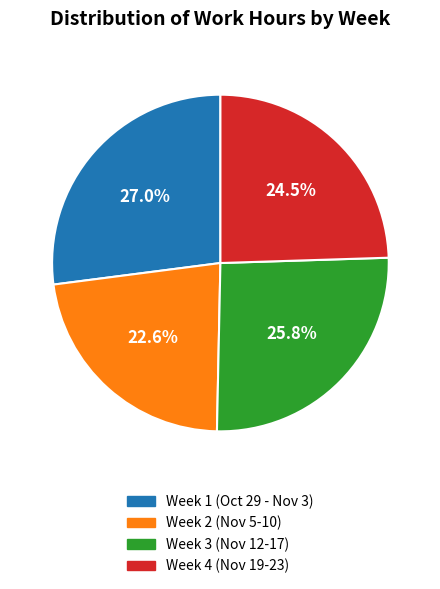

Is there a majority slice in this chart?

No